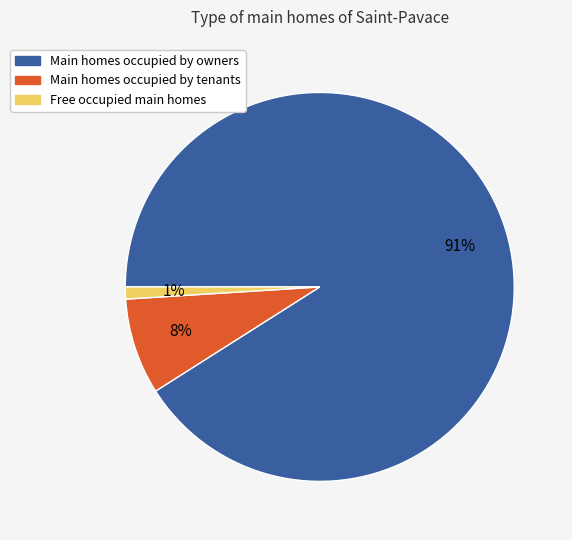

Which has a higher value, Main homes occupied by owners or Main homes occupied by tenants?

Main homes occupied by owners